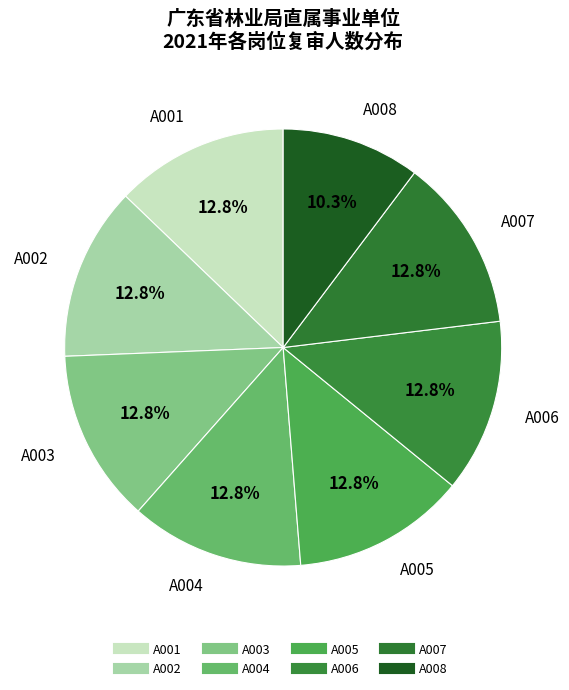

Combined, what portion of the pie is A004 and A003?

25.6%